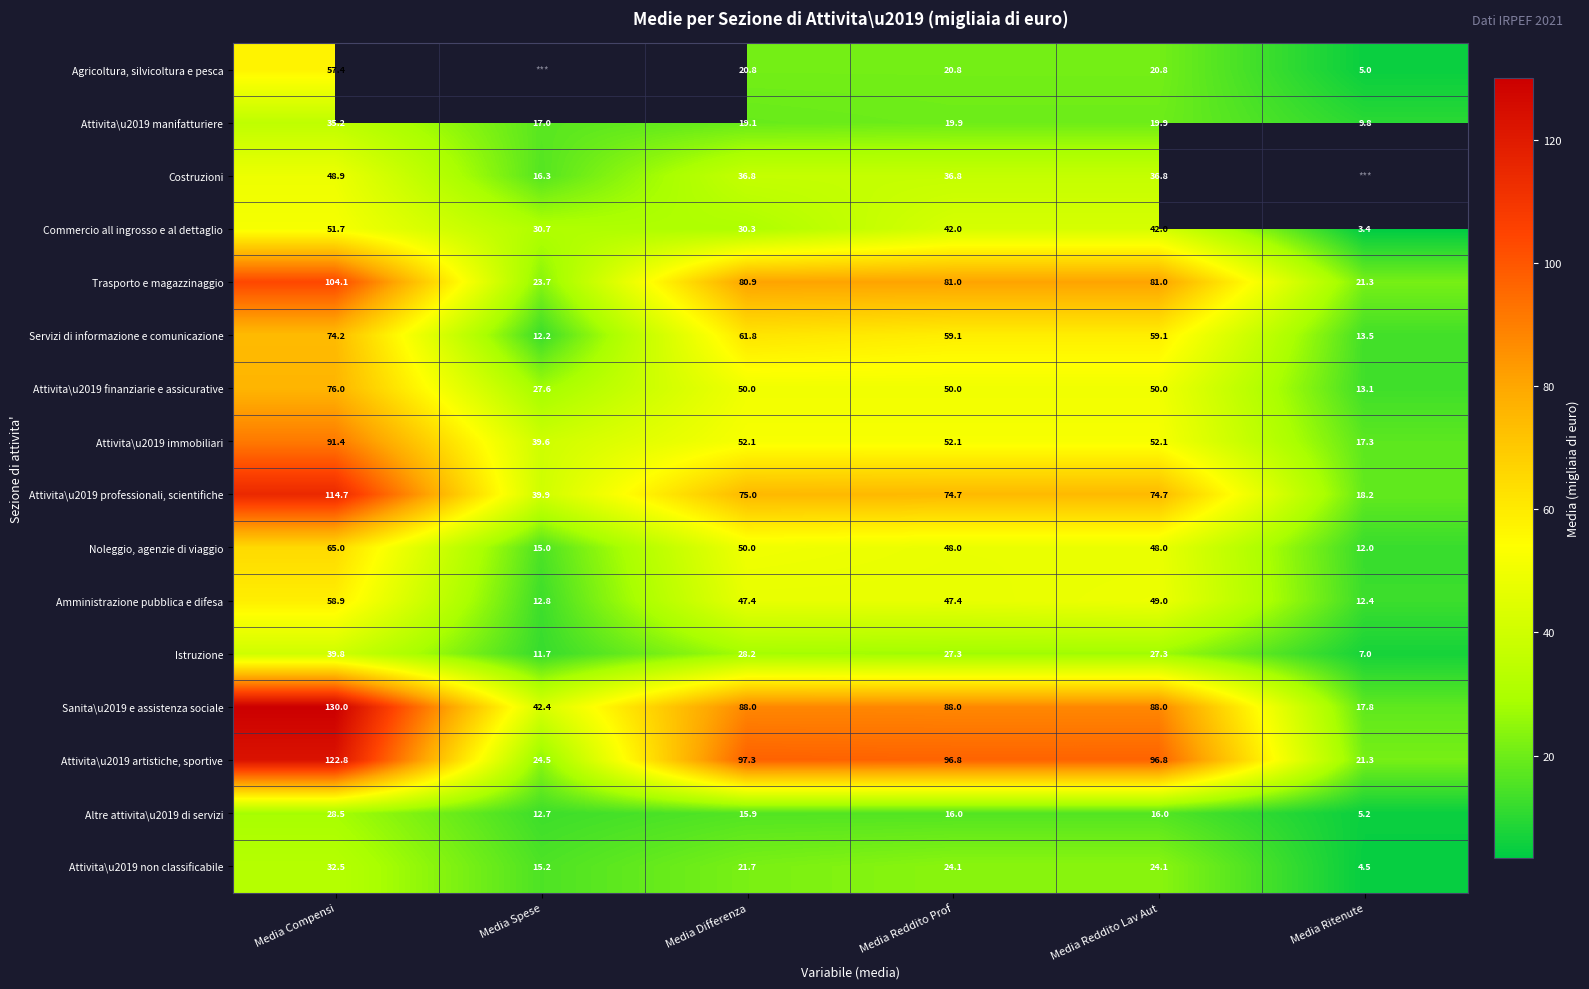

Rank the series at Media Compensi from lowest to highest value.

Altre attivita\u2019 di servizi, Attivita\u2019 non classificabile, Attivita\u2019 manifatturiere, Istruzione, Costruzioni, Commercio all ingrosso e al dettaglio, Agricoltura, silvicoltura e pesca, Amministrazione pubblica e difesa, Noleggio, agenzie di viaggio, Servizi di informazione e comunicazione, Attivita\u2019 finanziarie e assicurative, Attivita\u2019 immobiliari, Trasporto e magazzinaggio, Attivita\u2019 professionali, scientifiche, Attivita\u2019 artistiche, sportive, Sanita\u2019 e assistenza sociale